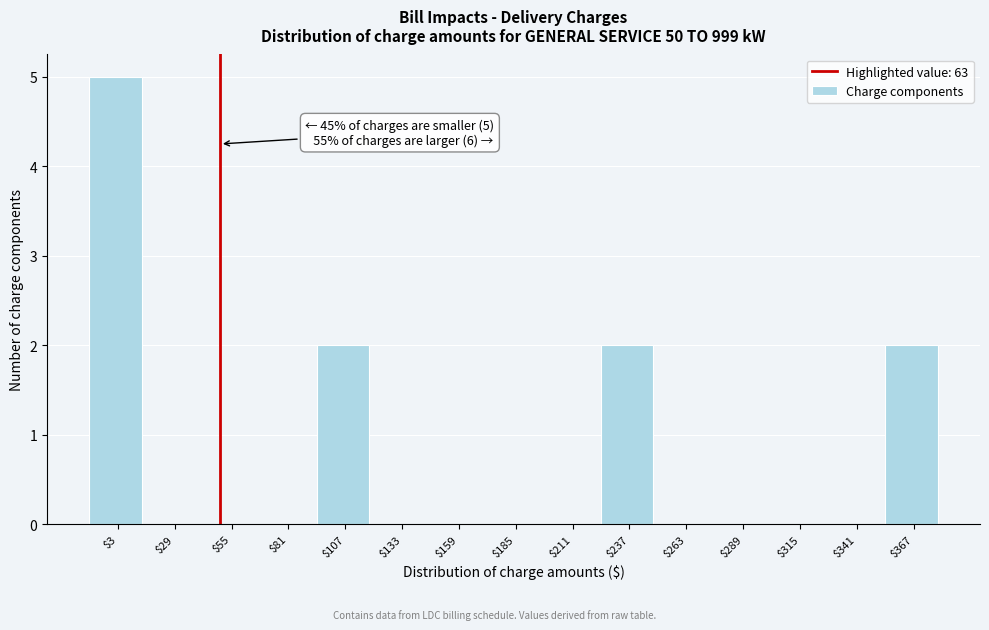

Is it true that the value at $81 is 0?

True